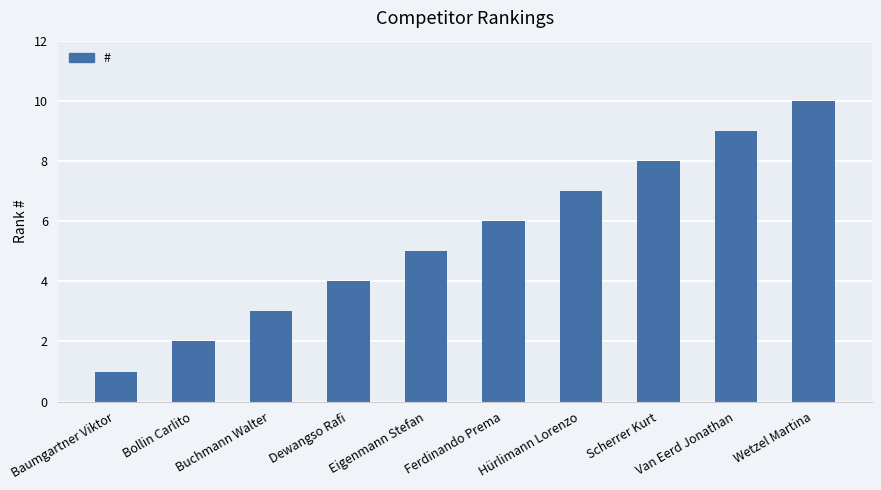

How many data points does each series have?

10